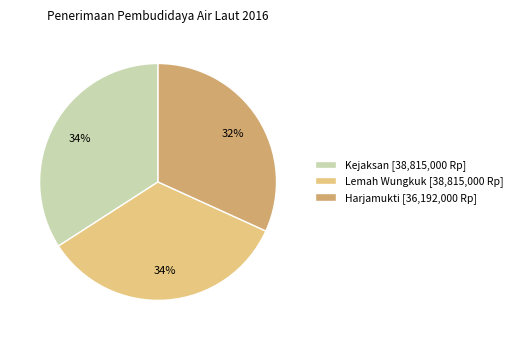

To the nearest percent, what portion does Harjamukti represent?

32%